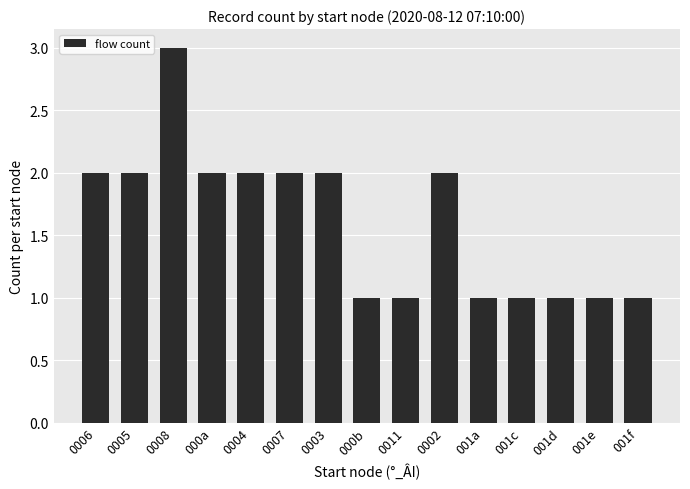

What is the label of the 6th bar from the right?

0002